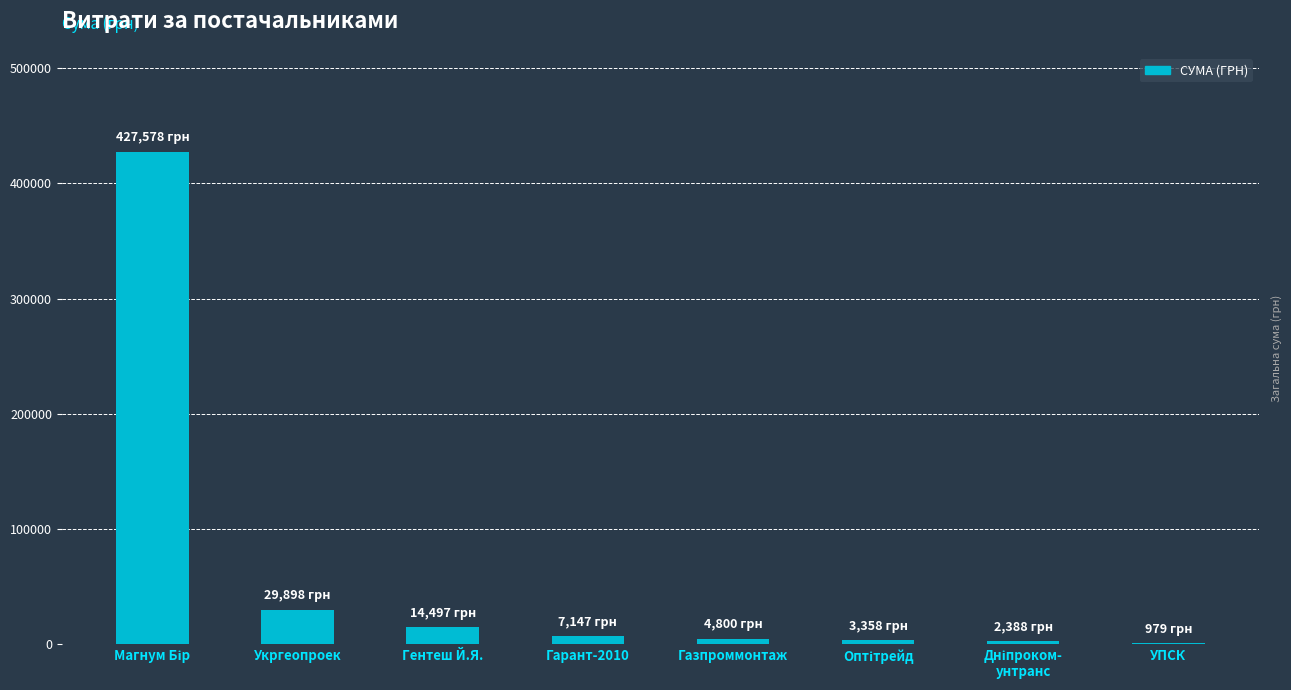

What is the change in value from Укргеопроек to Гентеш Й.Я.?

-15401.2